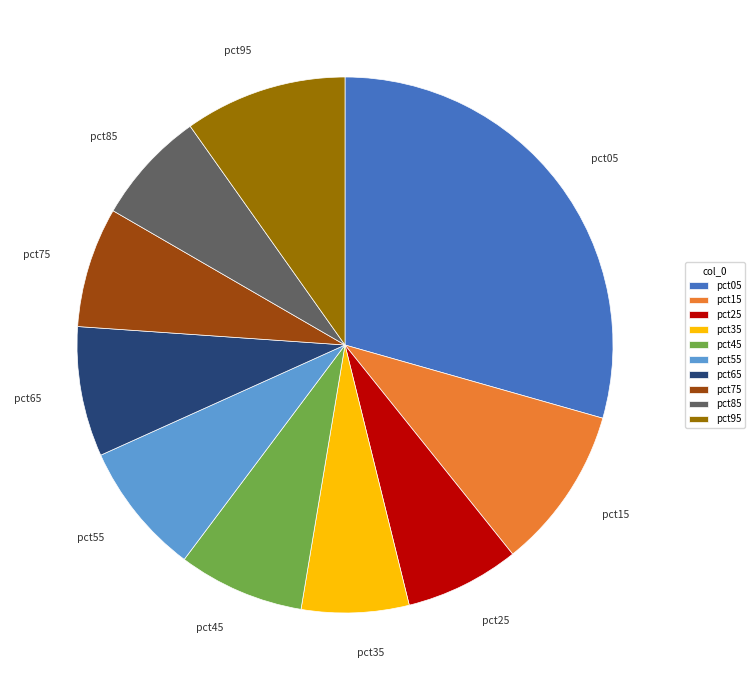

Is it true that pct15 is 4% of the pie?

False